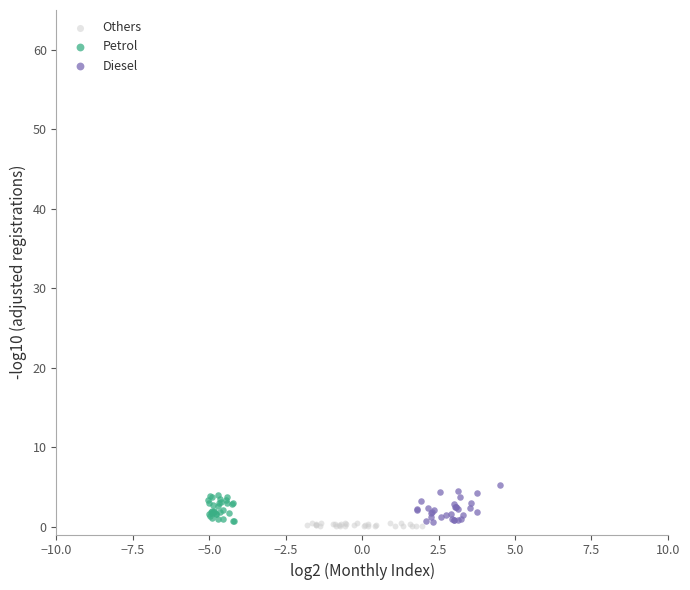

What are all the series names shown in the legend?

Others, Petrol, Diesel